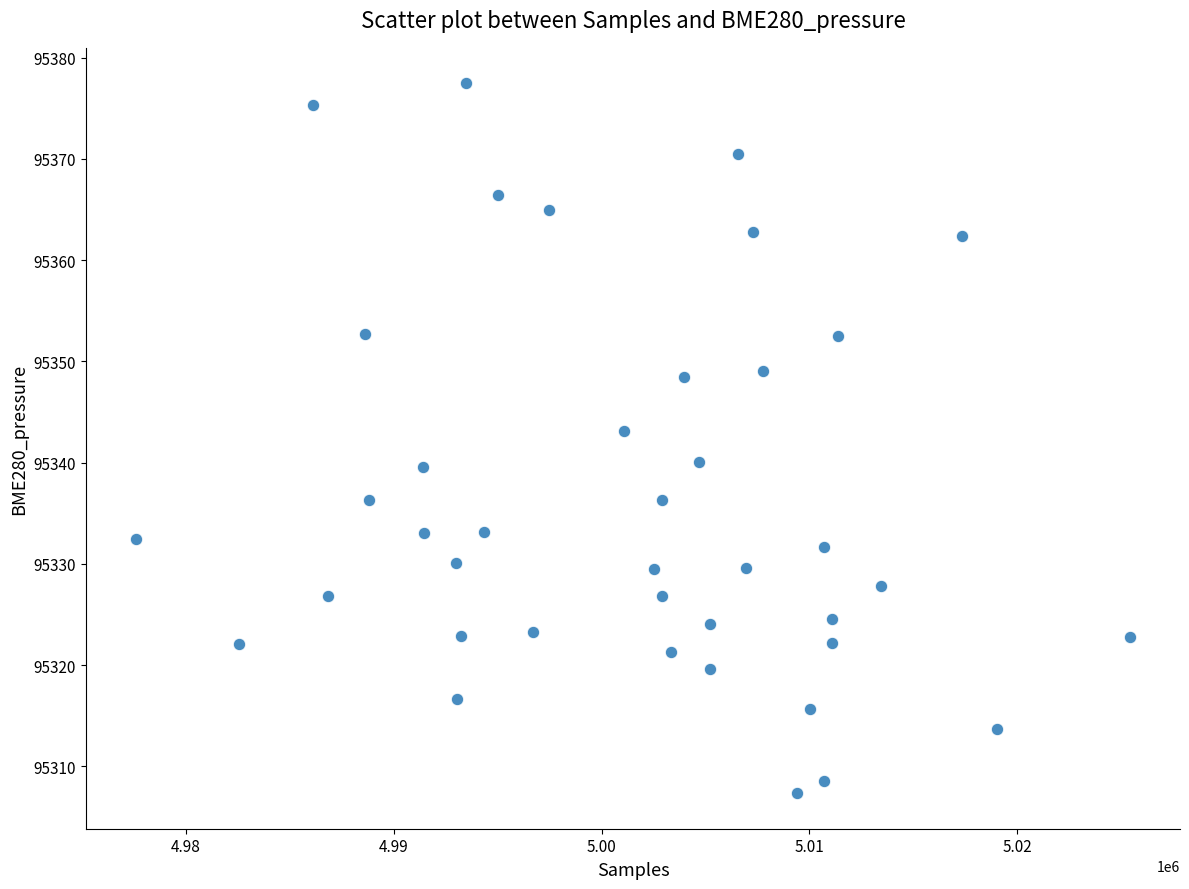

What Y value in the scatter plot is closest to 95342?

95343.1